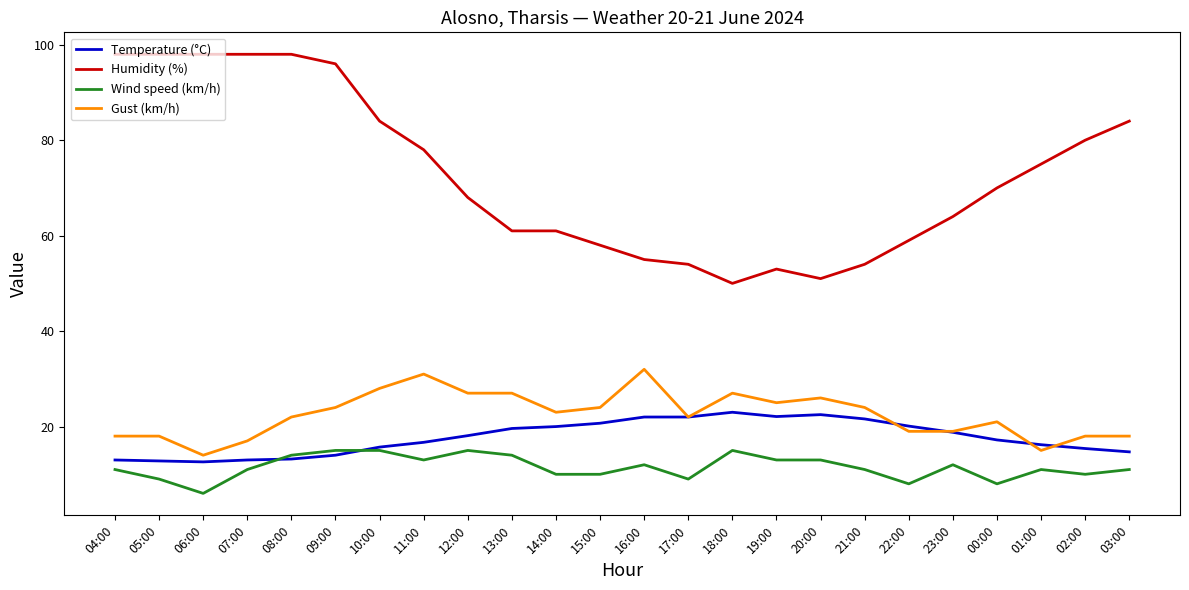

What are all the series names shown in the legend?

Temperature (°C), Humidity (%), Wind speed (km/h), Gust (km/h)